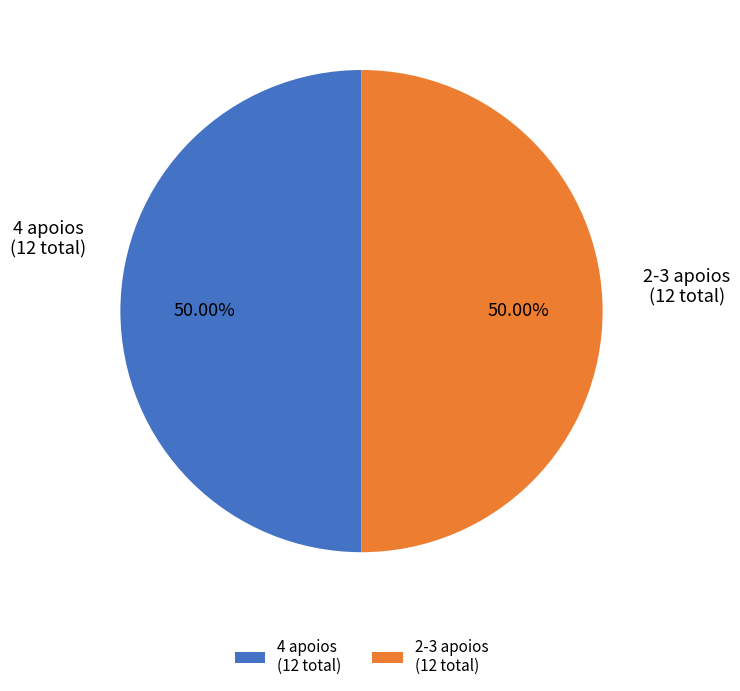

What is the ratio of the value at 2-3 apoios (12 total) to the value at 4 apoios (12 total)?

1.0